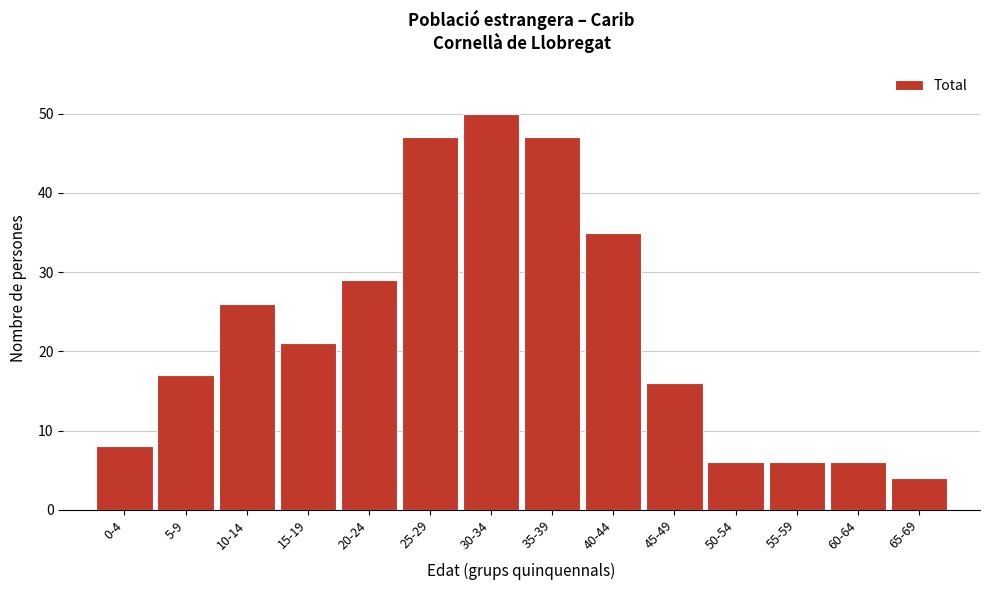

Reading right to left, extract all data points from this chart.

65-69=4	60-64=6	55-59=6	50-54=6	45-49=16	40-44=35	35-39=47	30-34=50	25-29=47	20-24=29	15-19=21	10-14=26	5-9=17	0-4=8